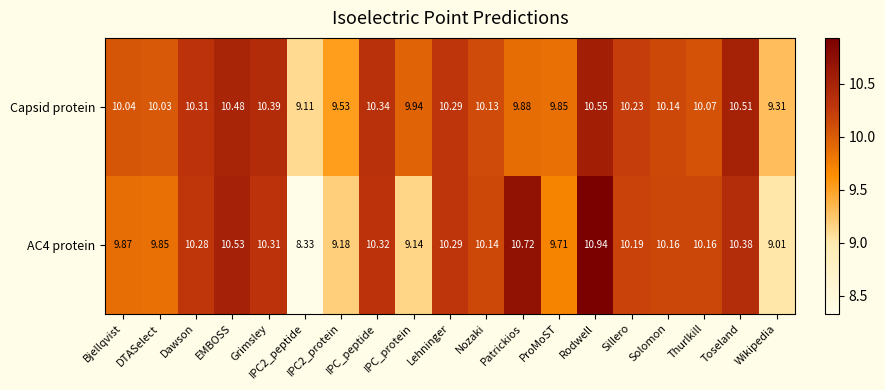

Is the value of AC4 protein at DTASelect greater than the value of Capsid protein at EMBOSS?

No